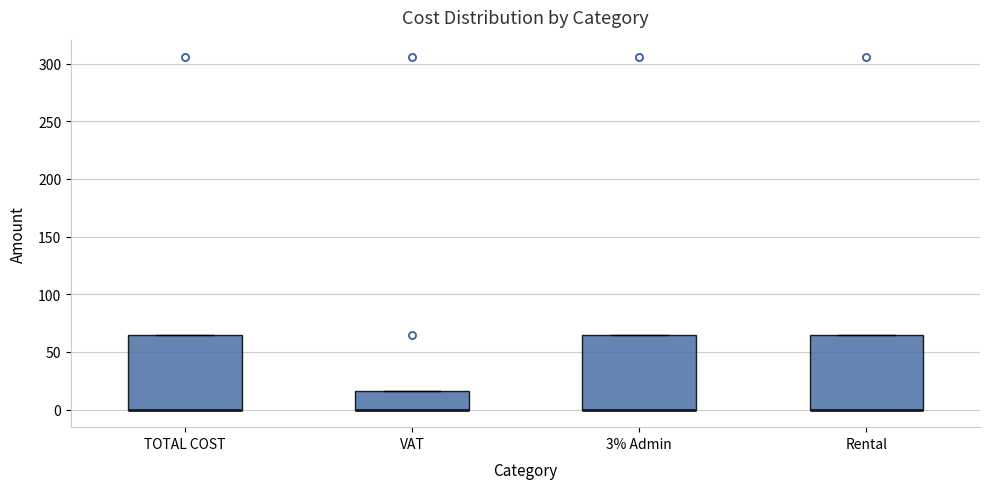

Reading left to right, read every box against the y-axis: the position of its median line, the range the box covers, and the ends of its whiskers. The values are not printed on the chart, so give them approximately, as read against the axis.

TOTAL COST: median 0 (drawn on the box's lower edge), box 0 to 65, whiskers 0 to 65
VAT: median 0 (drawn on the box's lower edge), box 0 to 15, whiskers 0 to 15
3% Admin: median 0 (drawn on the box's lower edge), box 0 to 65, whiskers 0 to 65
Rental: median 0 (drawn on the box's lower edge), box 0 to 65, whiskers 0 to 65